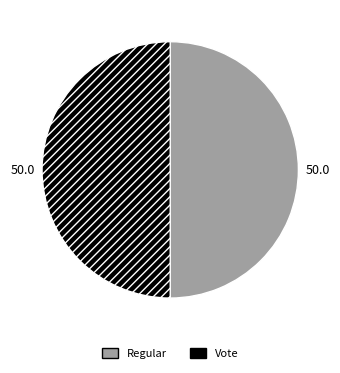

Is it true that Regular is 36% of the pie?

False